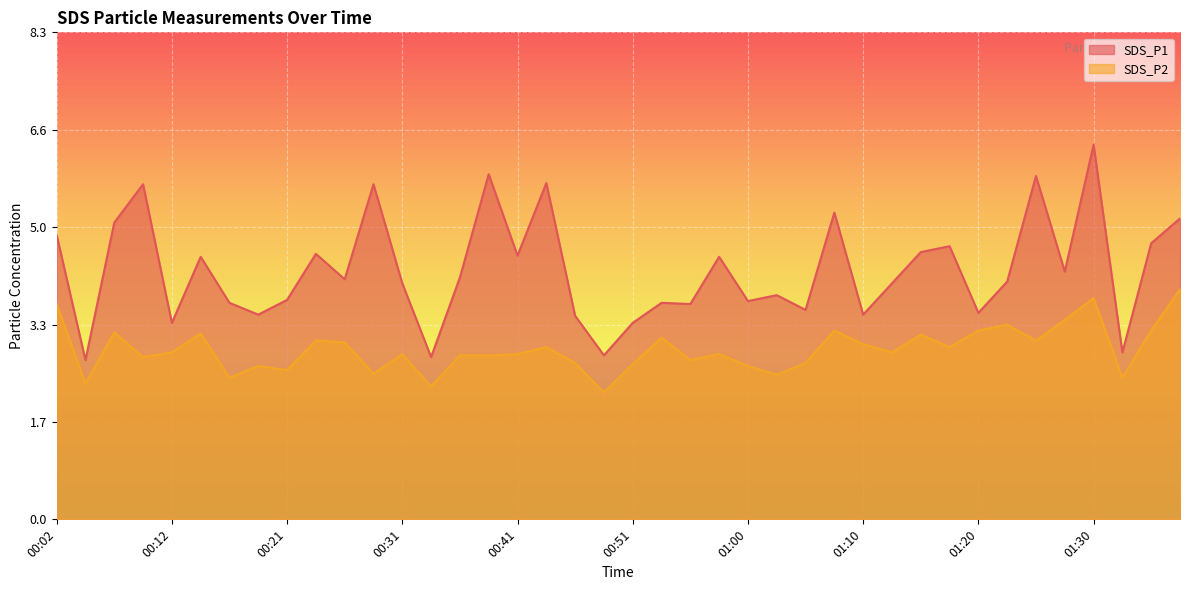

True or false: SDS_P2 and SDS_P1 cross at least once.

False